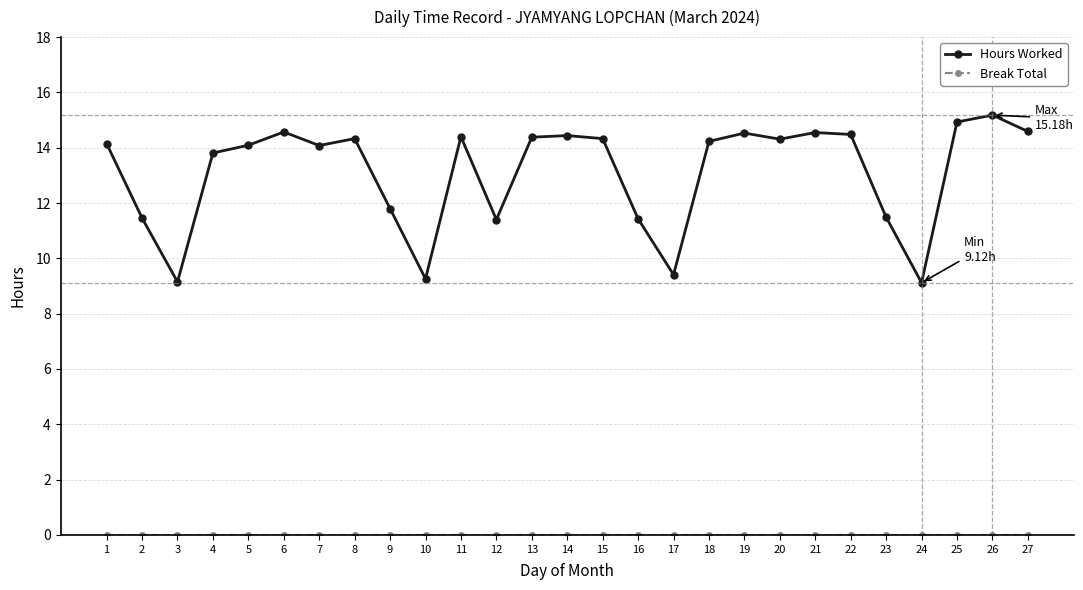

What is the difference between the second highest and minimum values in the Hours Worked series?

5.8